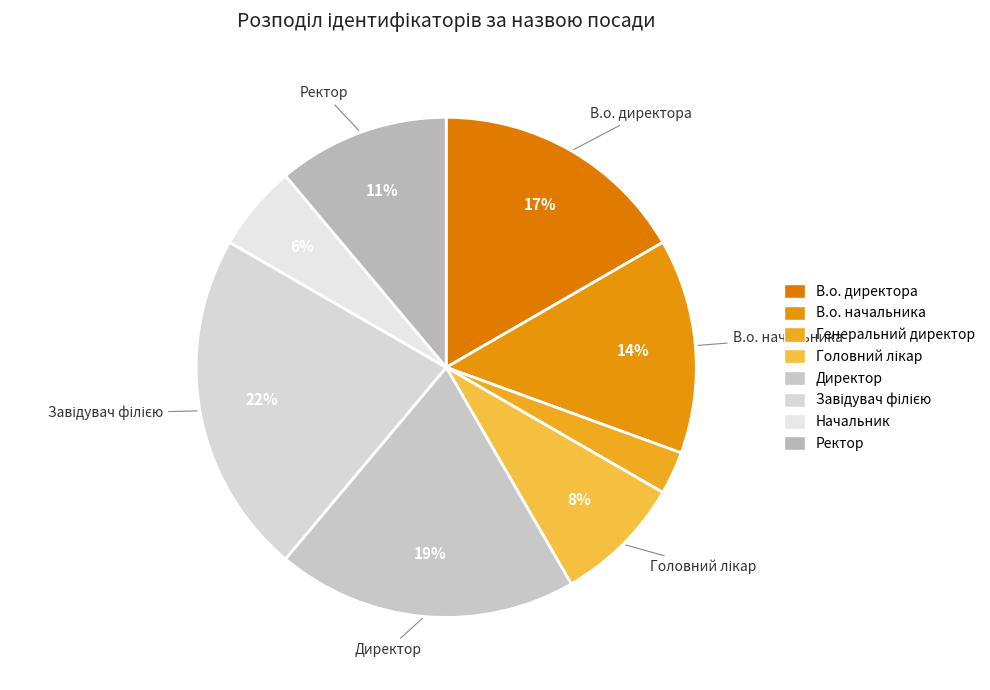

Combined, what portion of the pie is В.о. директора and Ректор?

27.8%